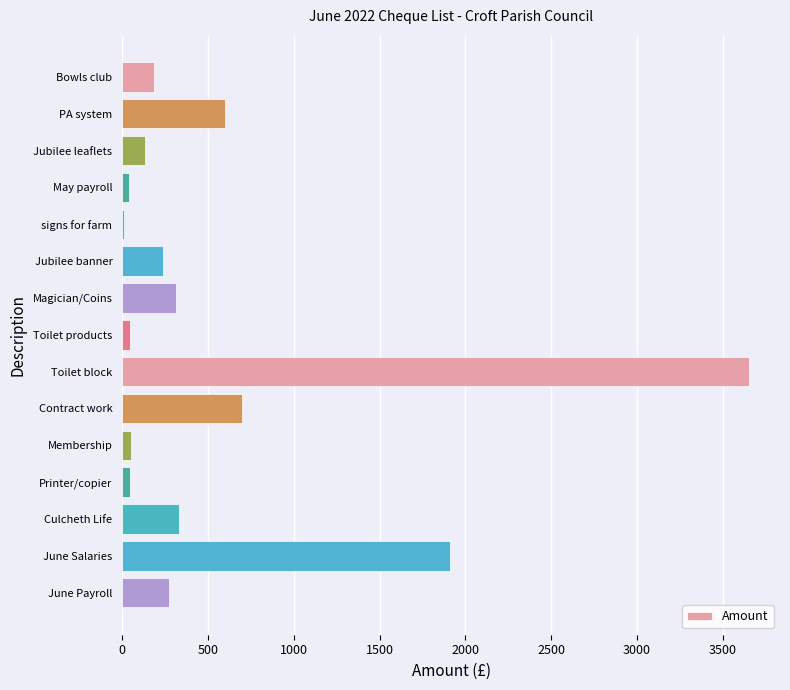

Which has a higher value, Culcheth Life or signs for farm?

Culcheth Life